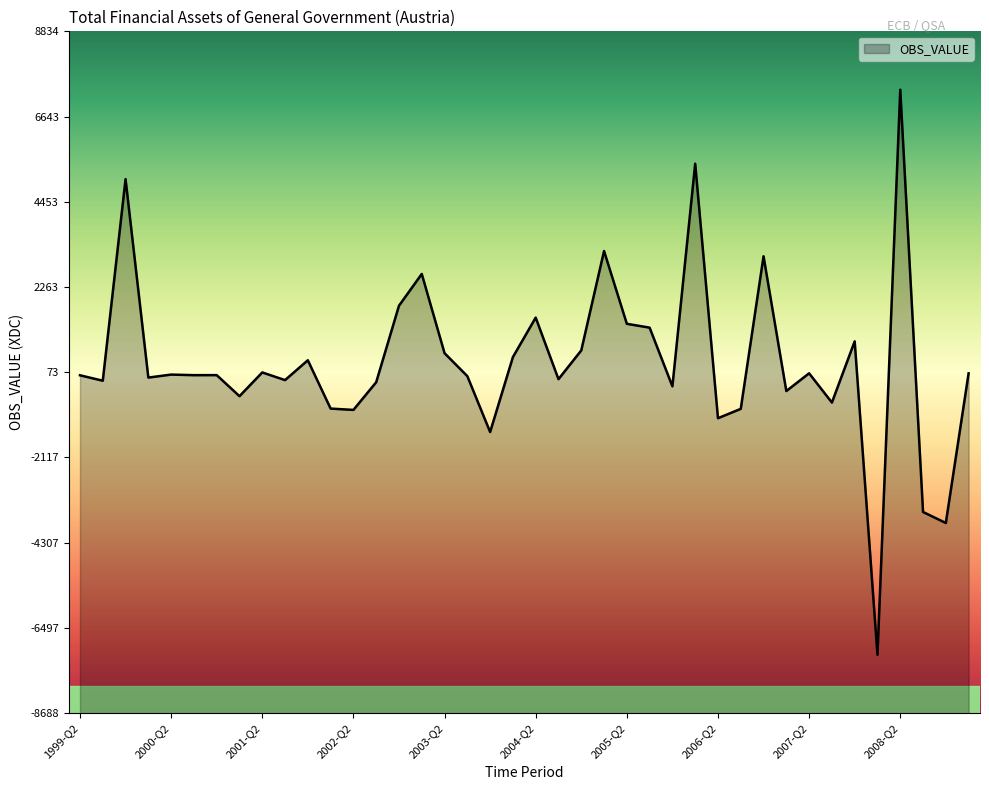

What is the sum of all values?

13209